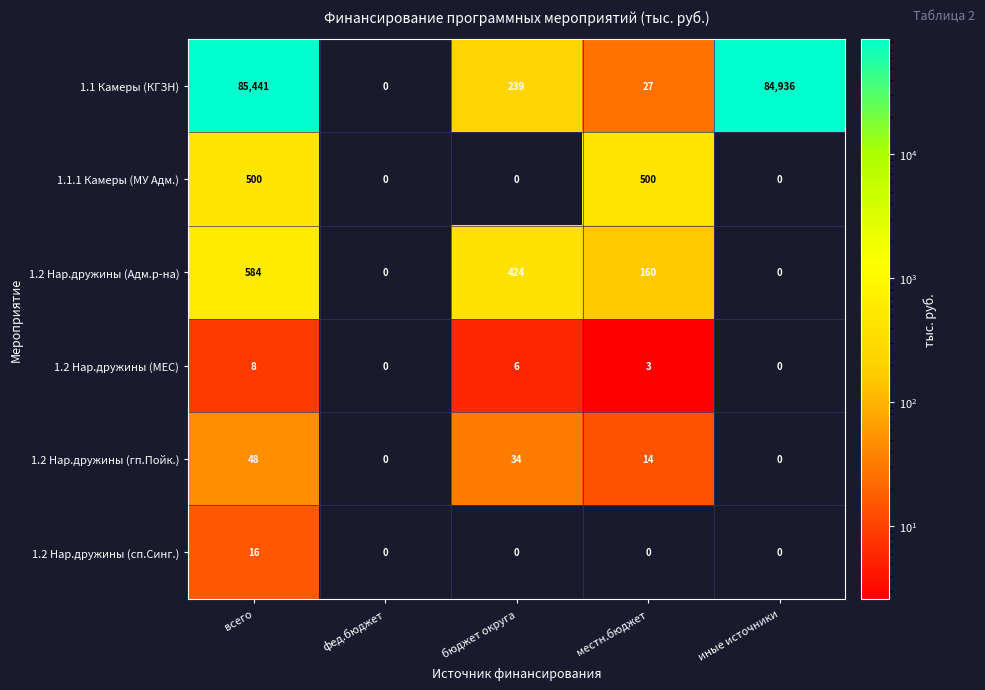

At which category is the sum across all series the highest?

всего